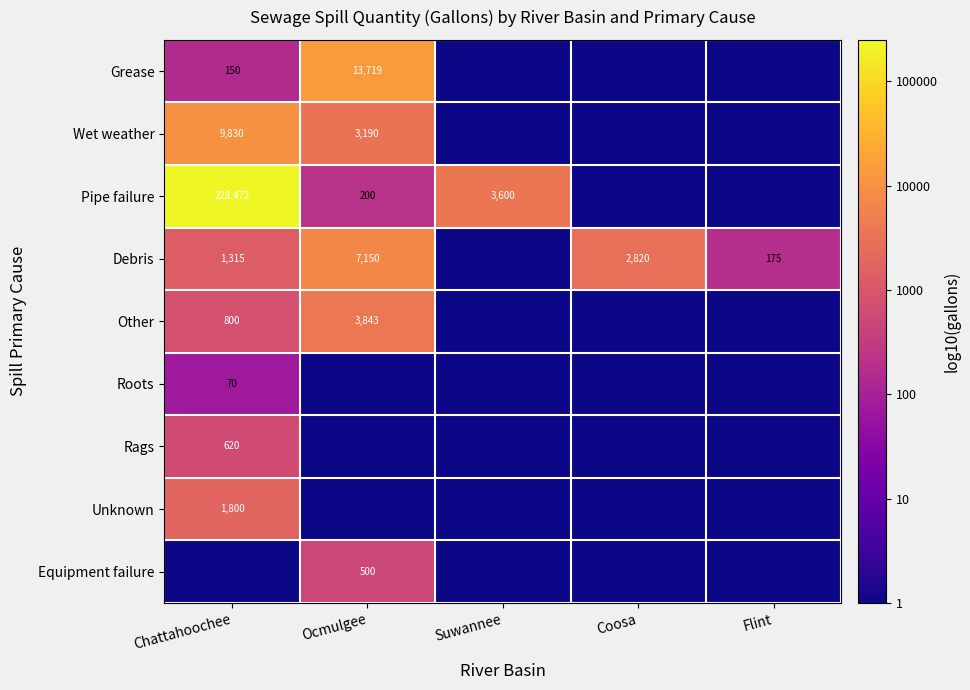

Between Coosa and Chattahoochee, which is larger?

Chattahoochee